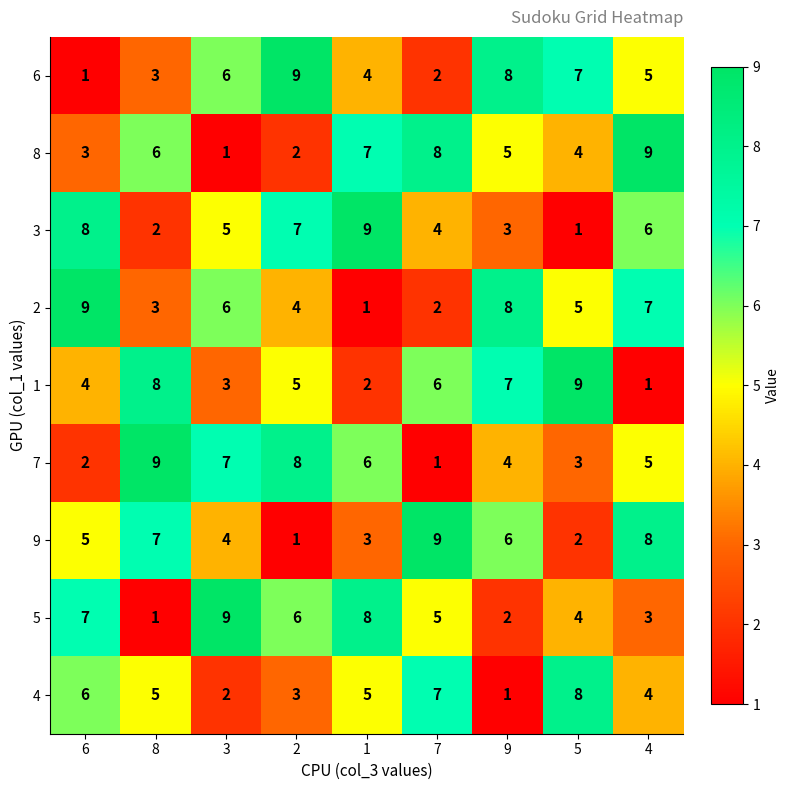

How many categories are shown in the chart?

9